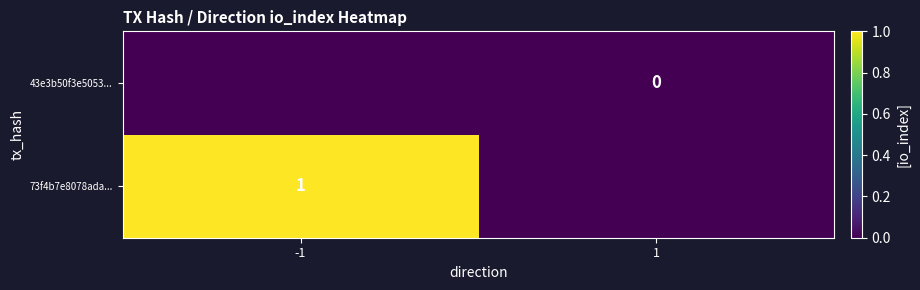

Between -1 and 1, which is larger?

-1